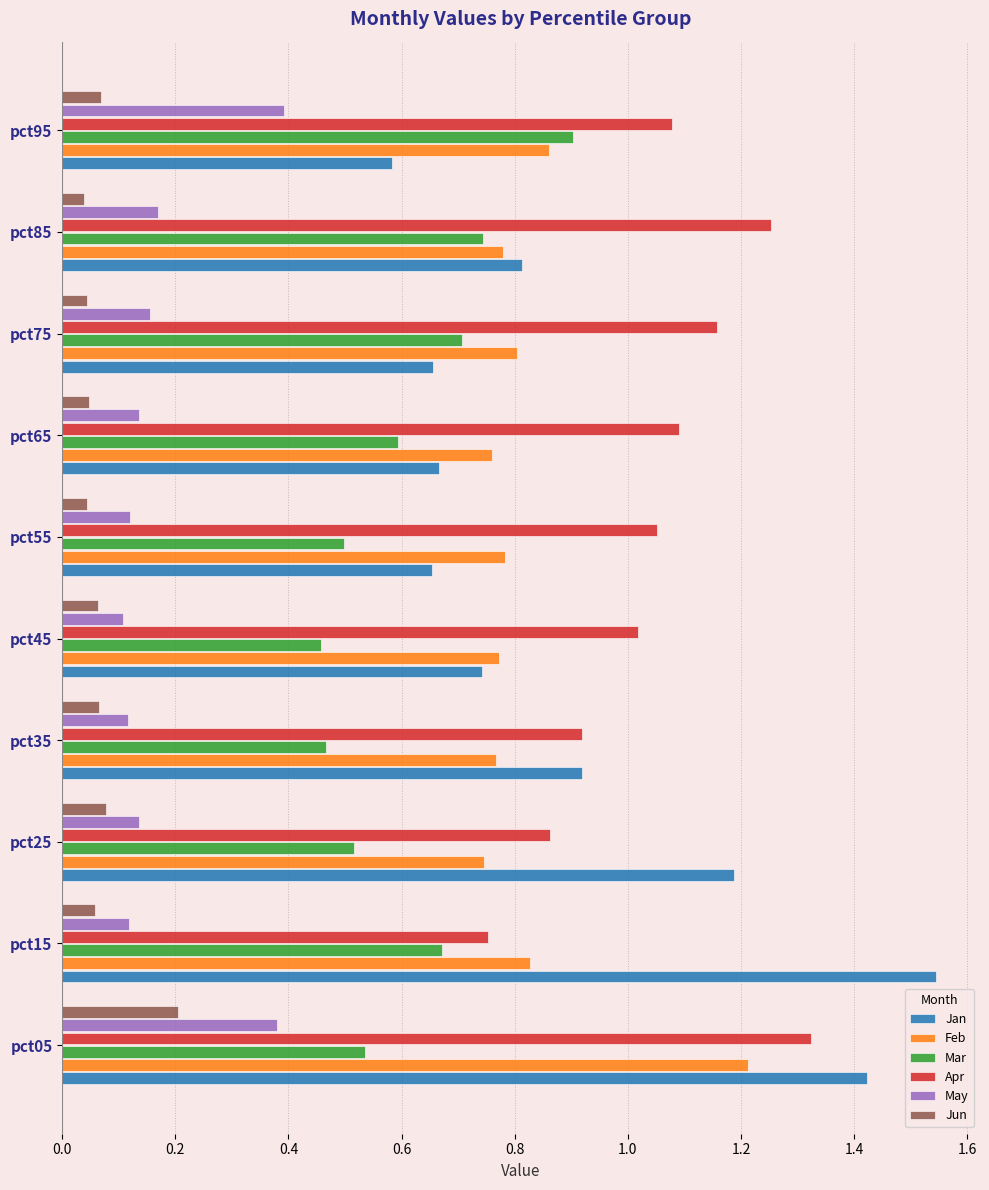

At which label does May reach its peak?

pct95